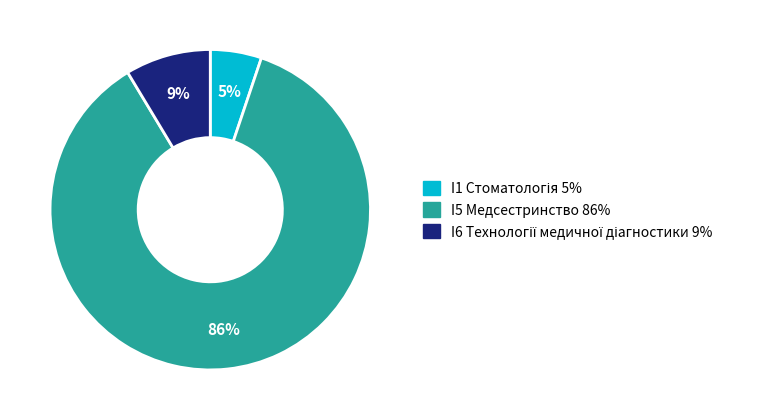

To the nearest percent, what percentage of the pie is I5 Медсестринство?

86%